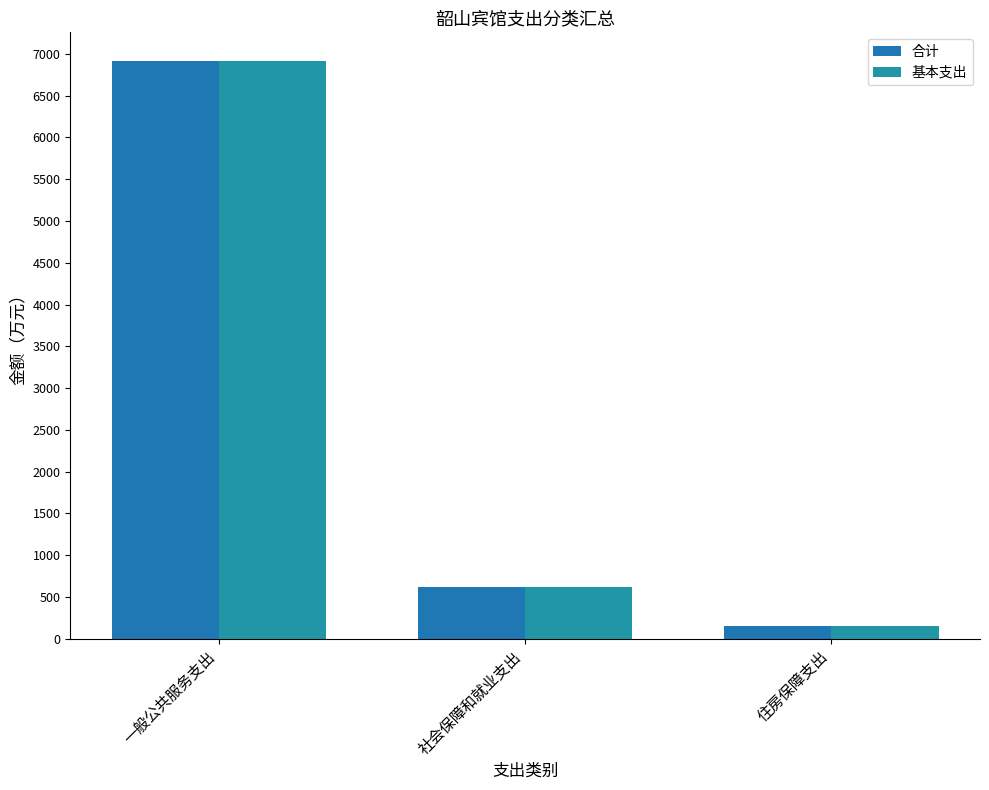

What is the label of the 3rd bar from the right?

一般公共服务支出